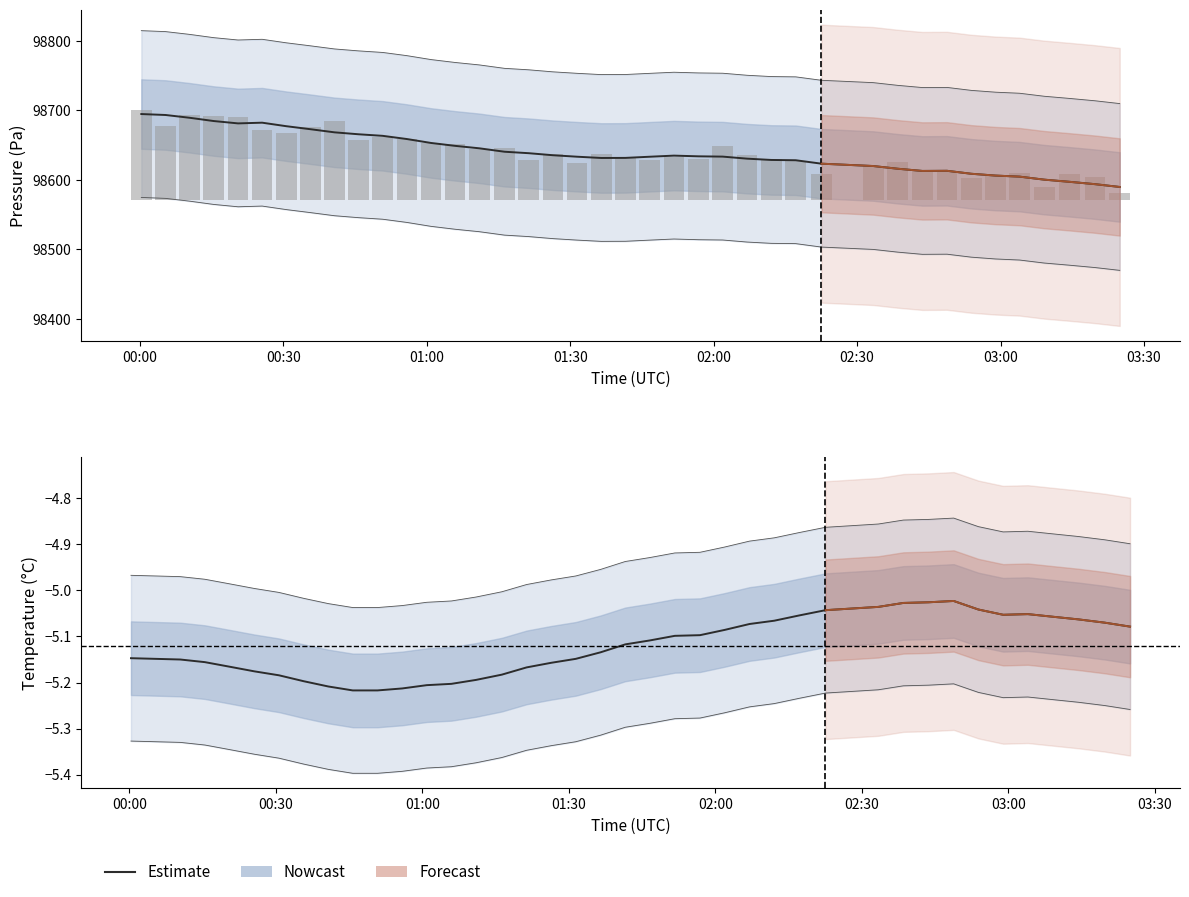

What is the smallest value displayed?

-5.2